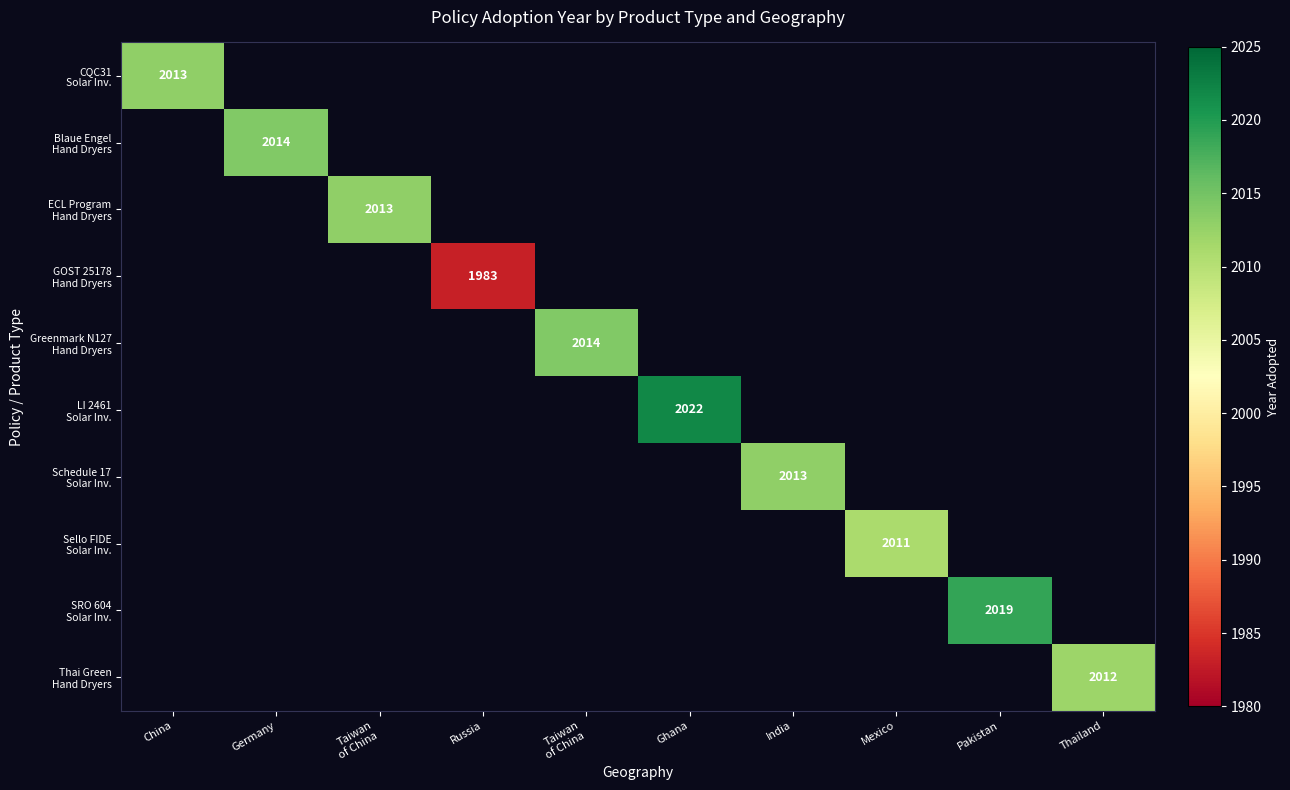

Which series has the widest spread of values?

LI 2461 Solar Inv.